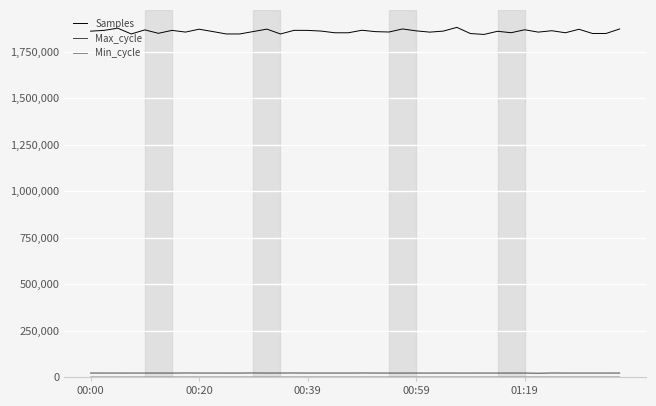

Which series has the largest range (max minus min)?

Samples